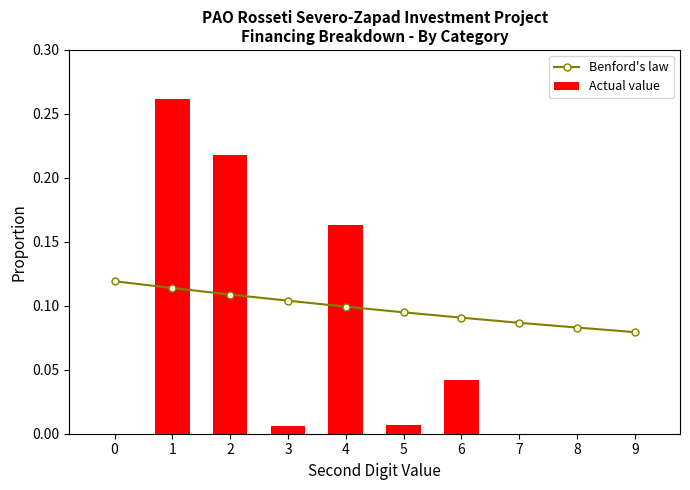

What is the difference between the highest and lowest values at 8?

0.1